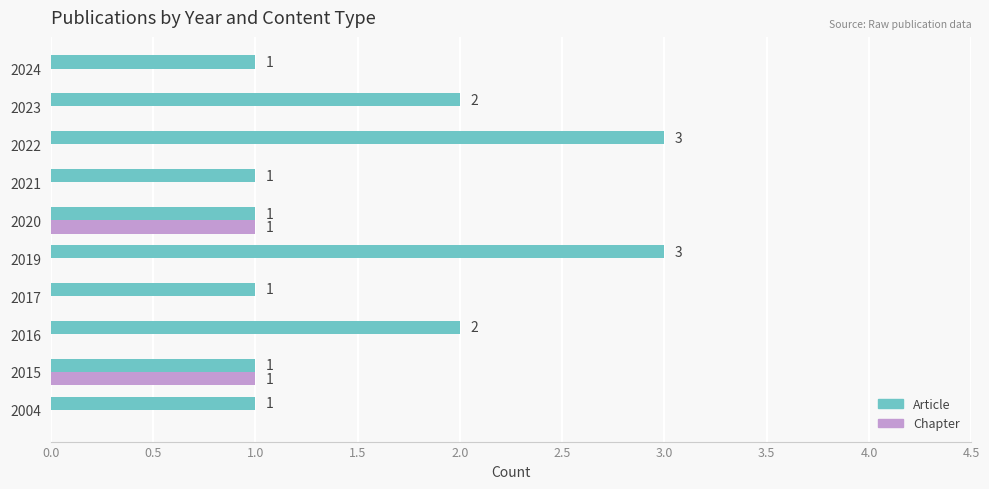

Is it true that Article equals 0 at 2004?

False